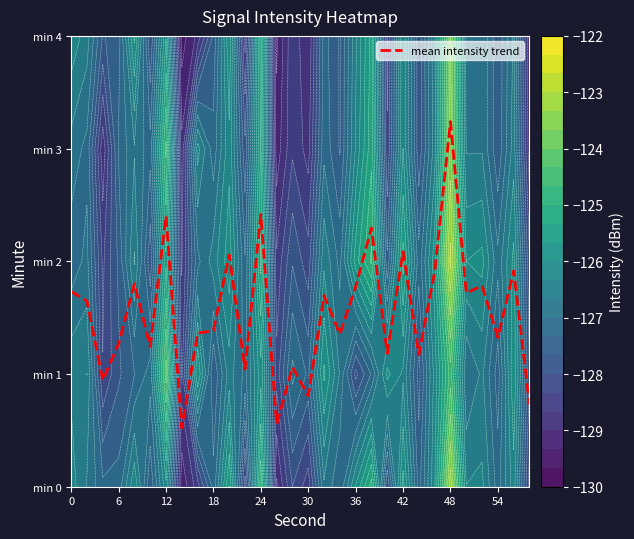

What is the difference between the second highest and second lowest values?

1.9